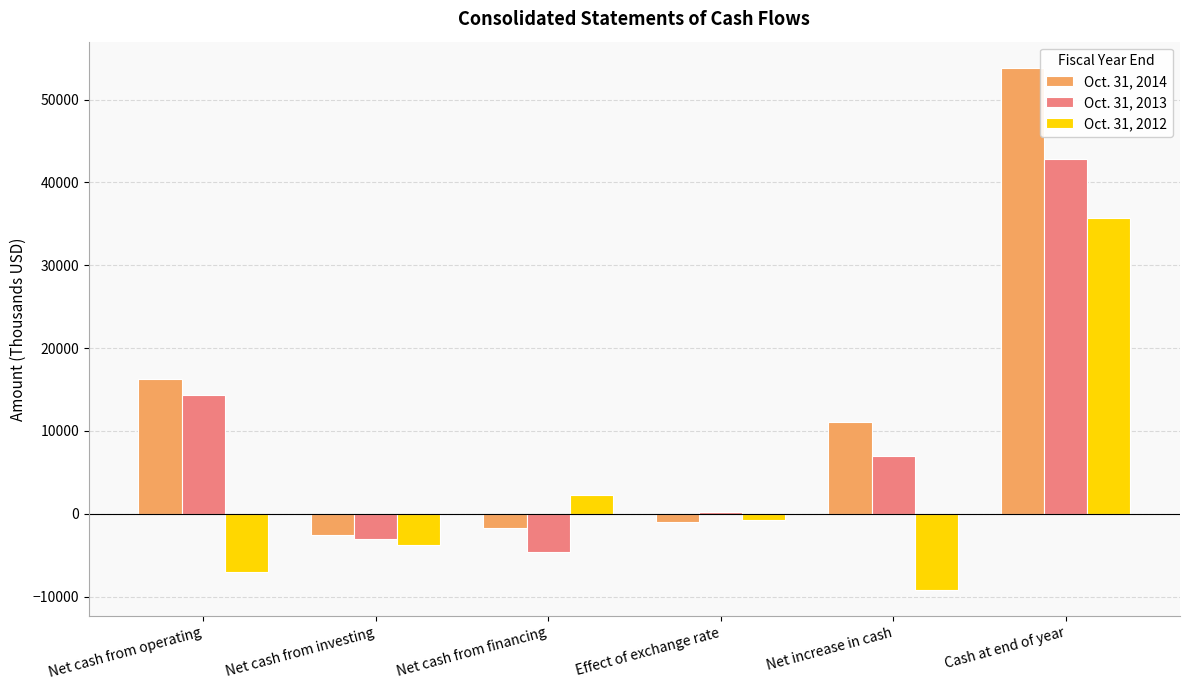

What is the label of the 2nd bar from the right?

Net increase in cash